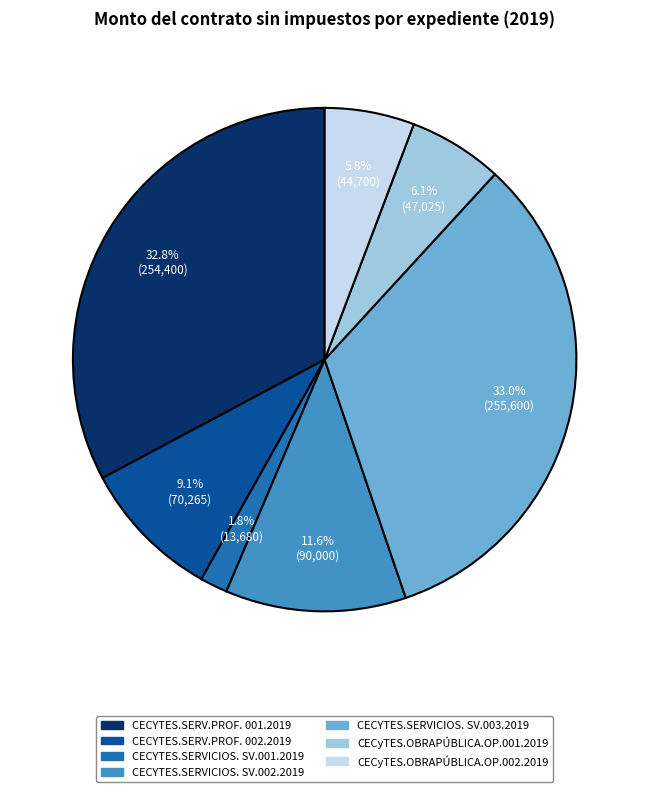

Does CECYTES.SERVICIOS. SV.002.2019 account for over 50% of the chart?

No